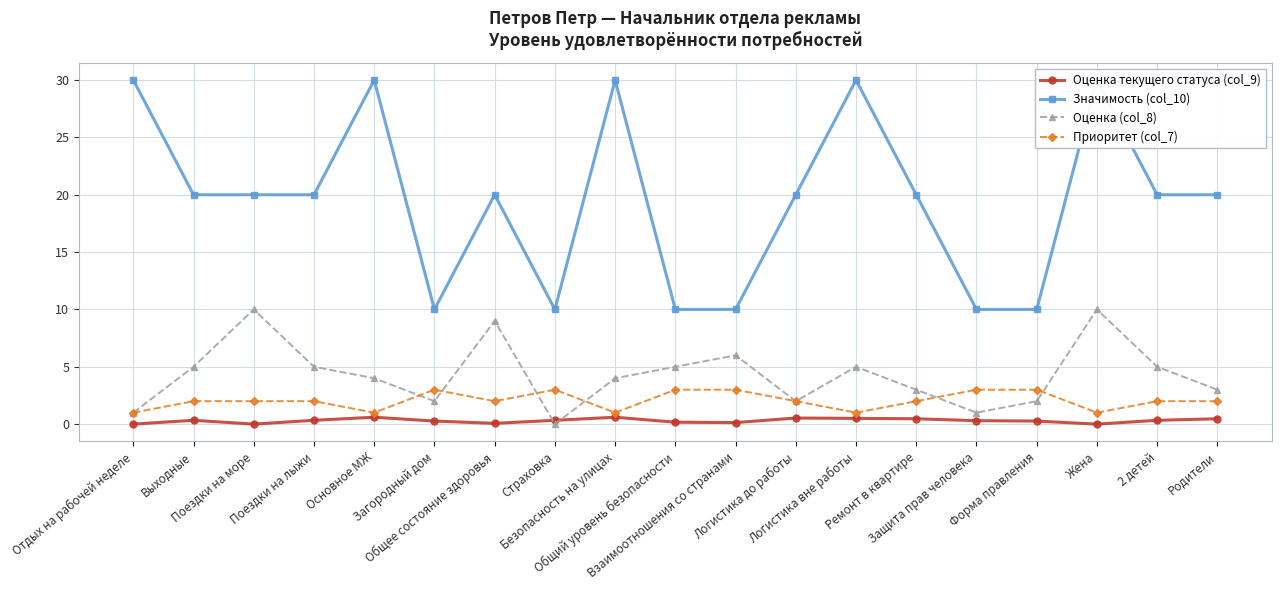

What is the label of the 17th point from the left?

Жена